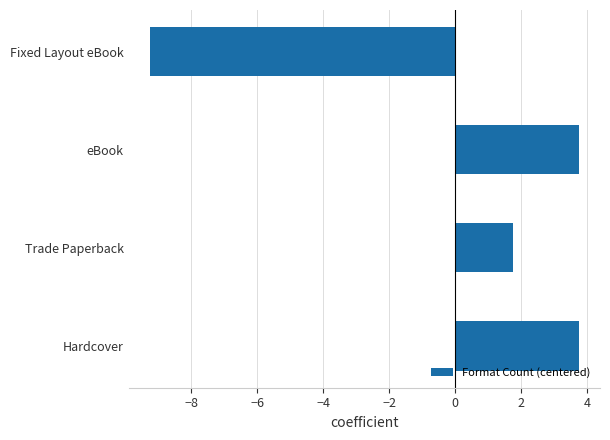

Which has a higher value, Fixed Layout eBook or Trade Paperback?

Trade Paperback